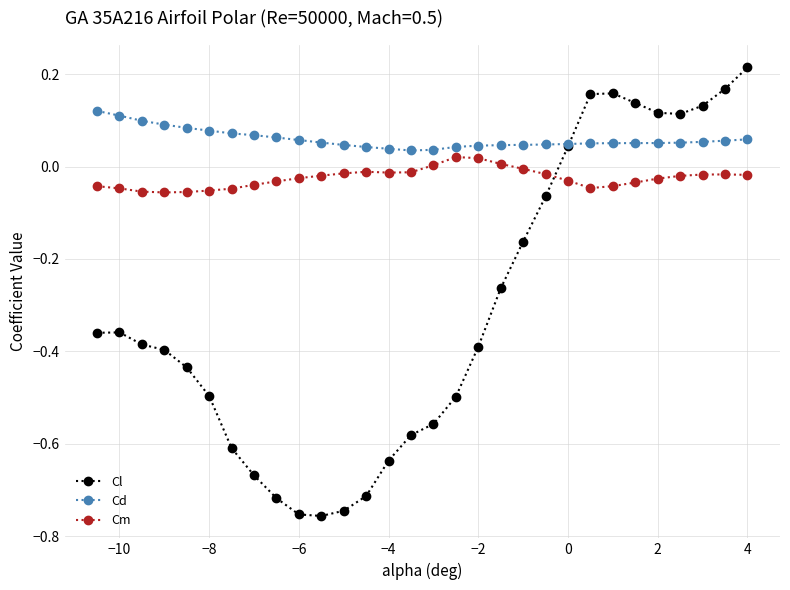

True or false: Cm has more than 0 points higher than both neighbors.

True